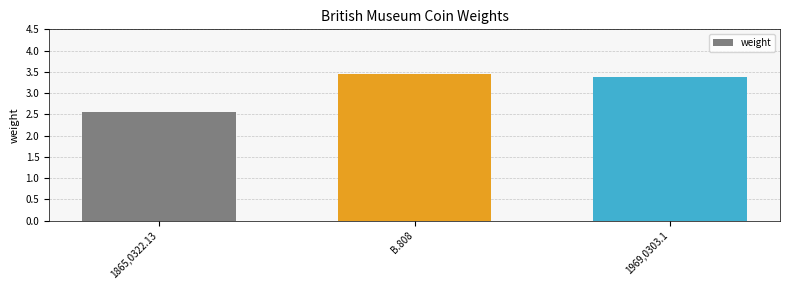

Between B.808 and 1969,0303.1, which is larger?

B.808